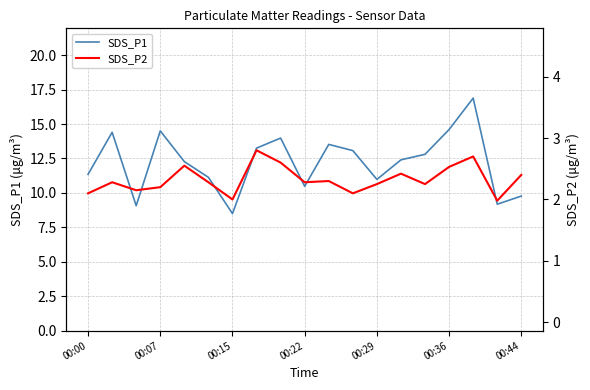

What is the maximum value for SDS_P1?

16.9